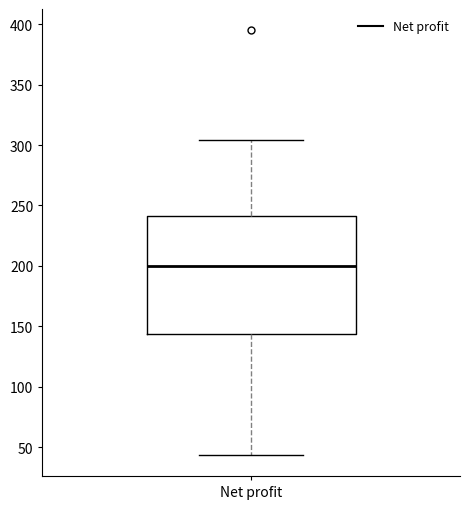

Where is the upper edge of the box for Net profit on the y-axis? The values are not printed on the chart, so give them approximately, as read against the axis.

240